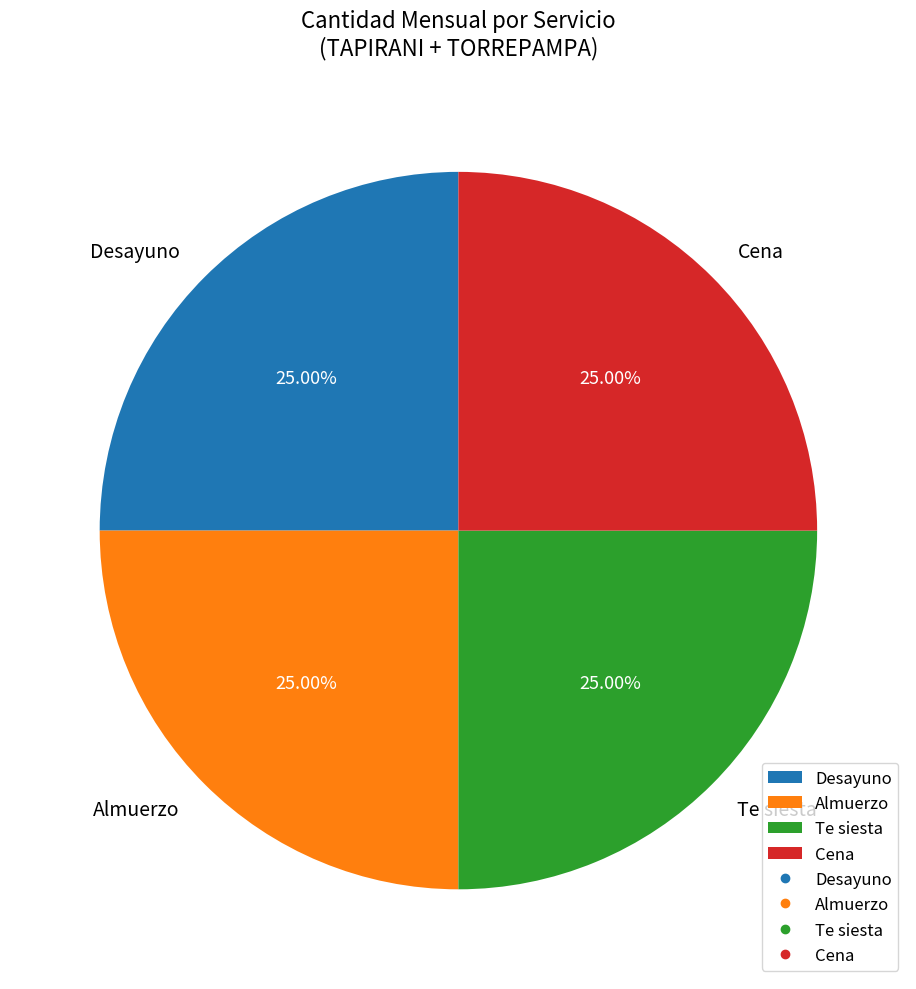

Approximately how many times larger is the value at Te siesta compared to Cena?

1.0